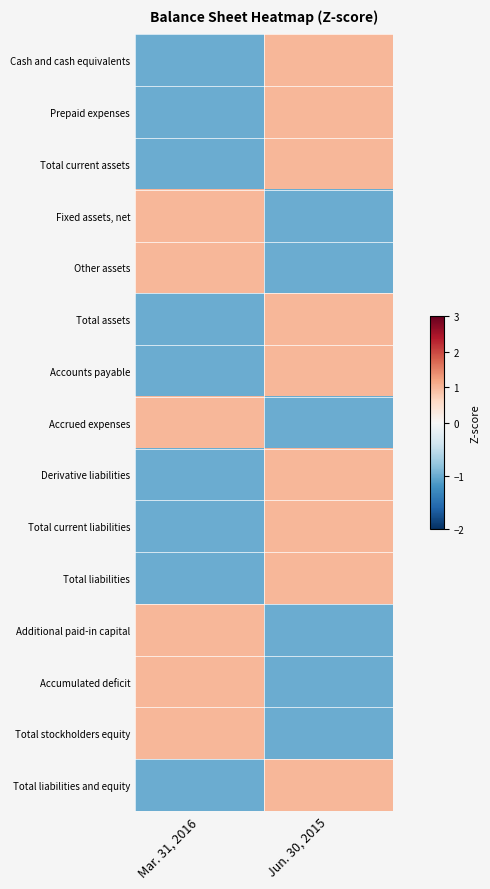

At which category is the sum across all series the highest?

Jun. 30, 2015